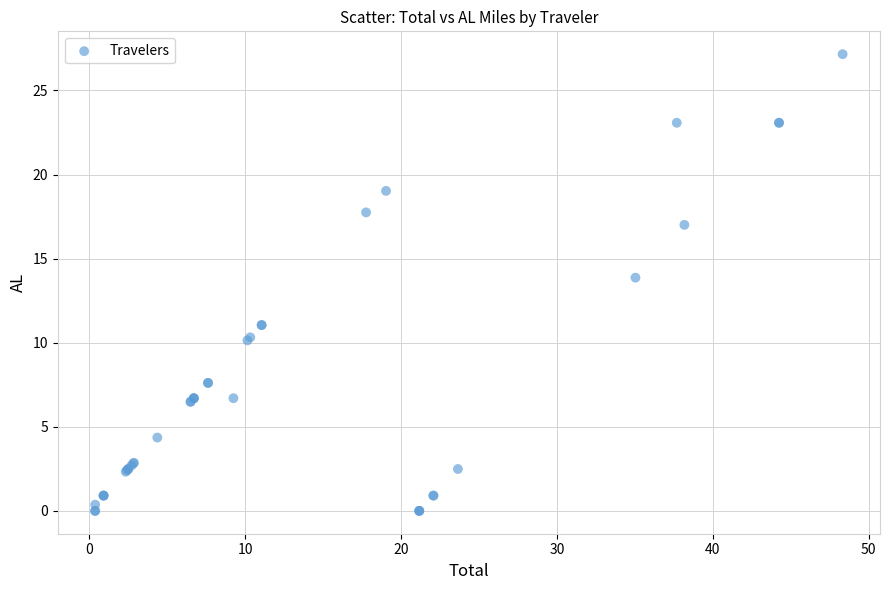

What Y value in the scatter plot is closest to 13?

13.9